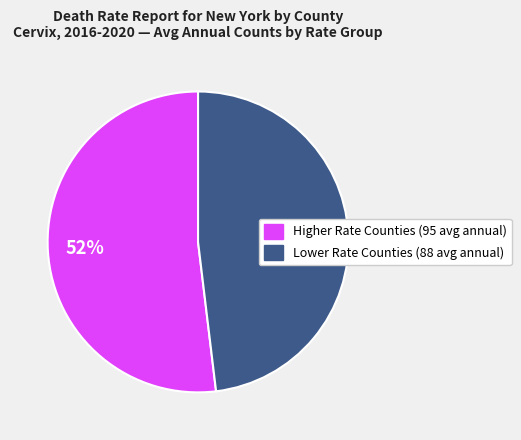

To the nearest percent, what is the difference between the largest and smallest slice percentages?

4%